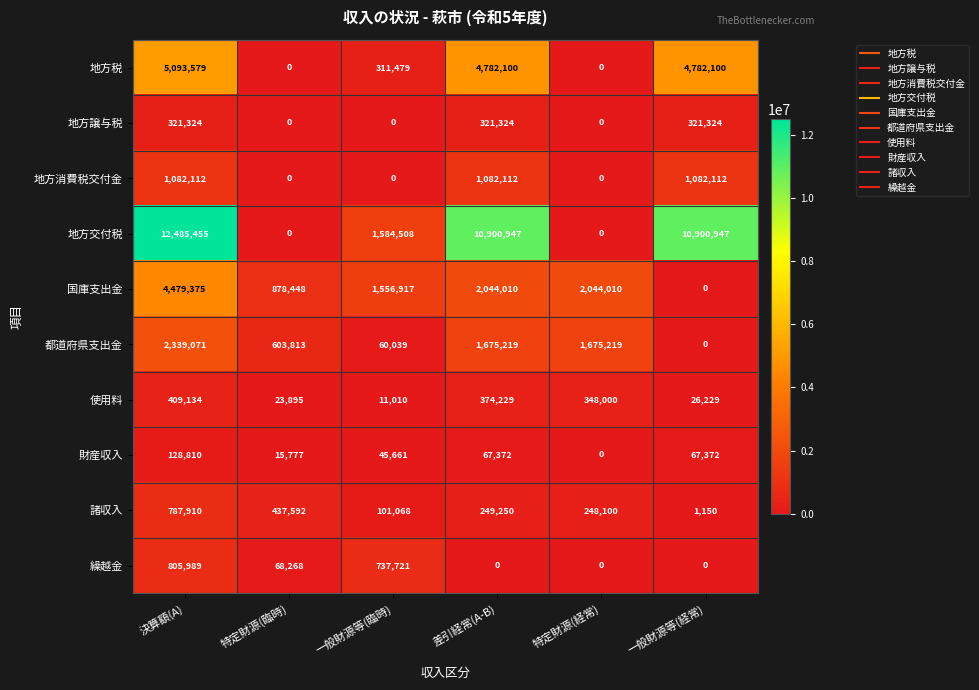

Rank the series at 決算額(A) from highest to lowest value.

地方交付税, 地方税, 国庫支出金, 都道府県支出金, 地方消費税交付金, 繰越金, 諸収入, 使用料, 地方譲与税, 財産収入